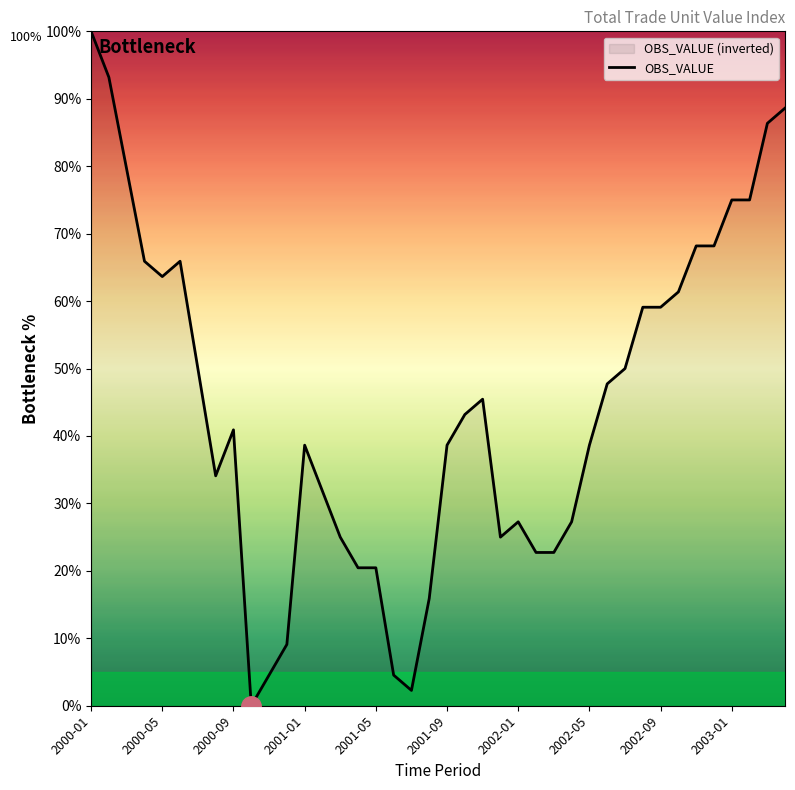

The value at 37 is 0.7. True or false?

True